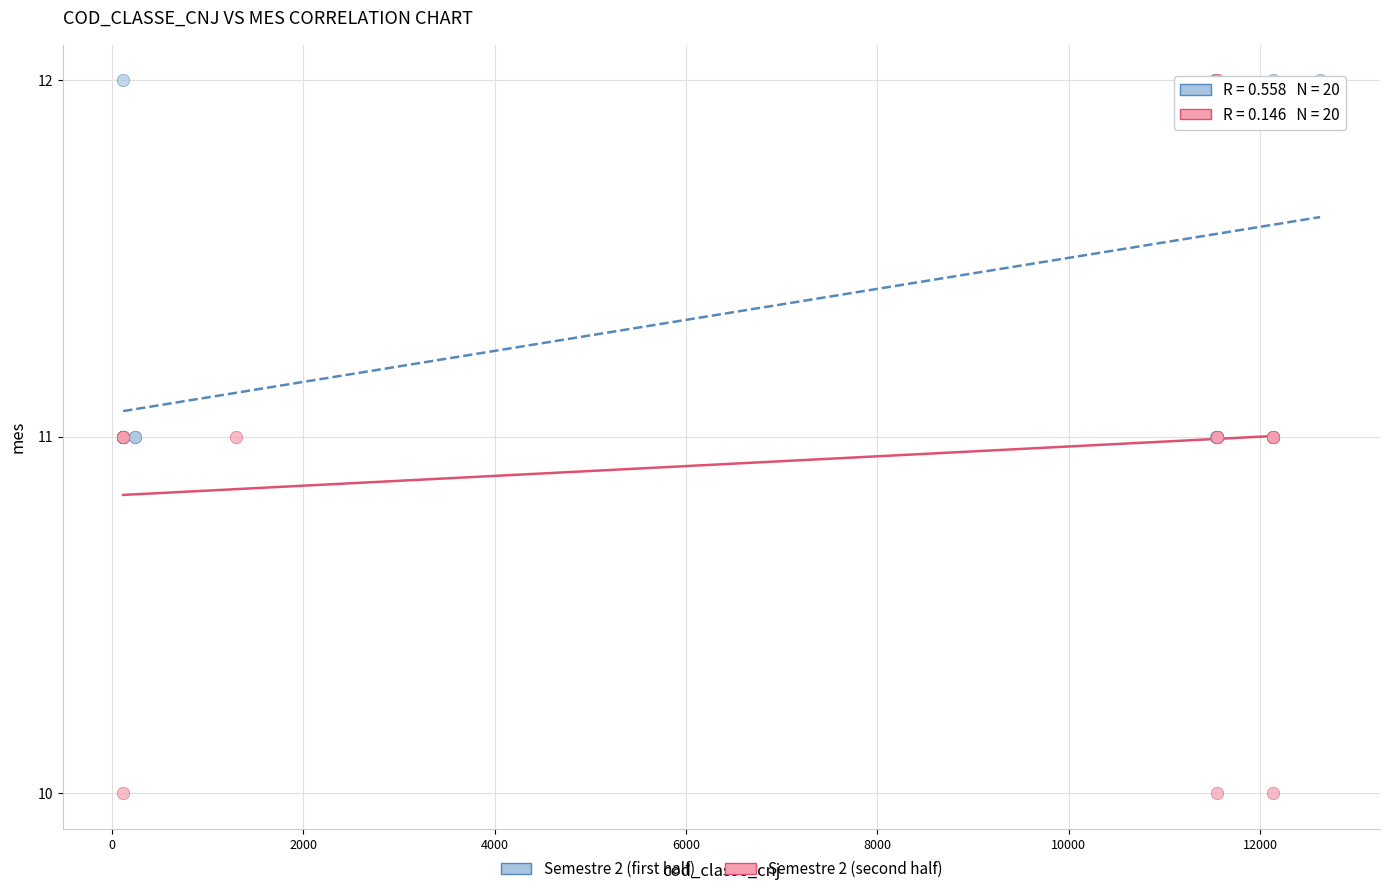

Which series contains the lowest Y value?

Semestre 2 (second half)